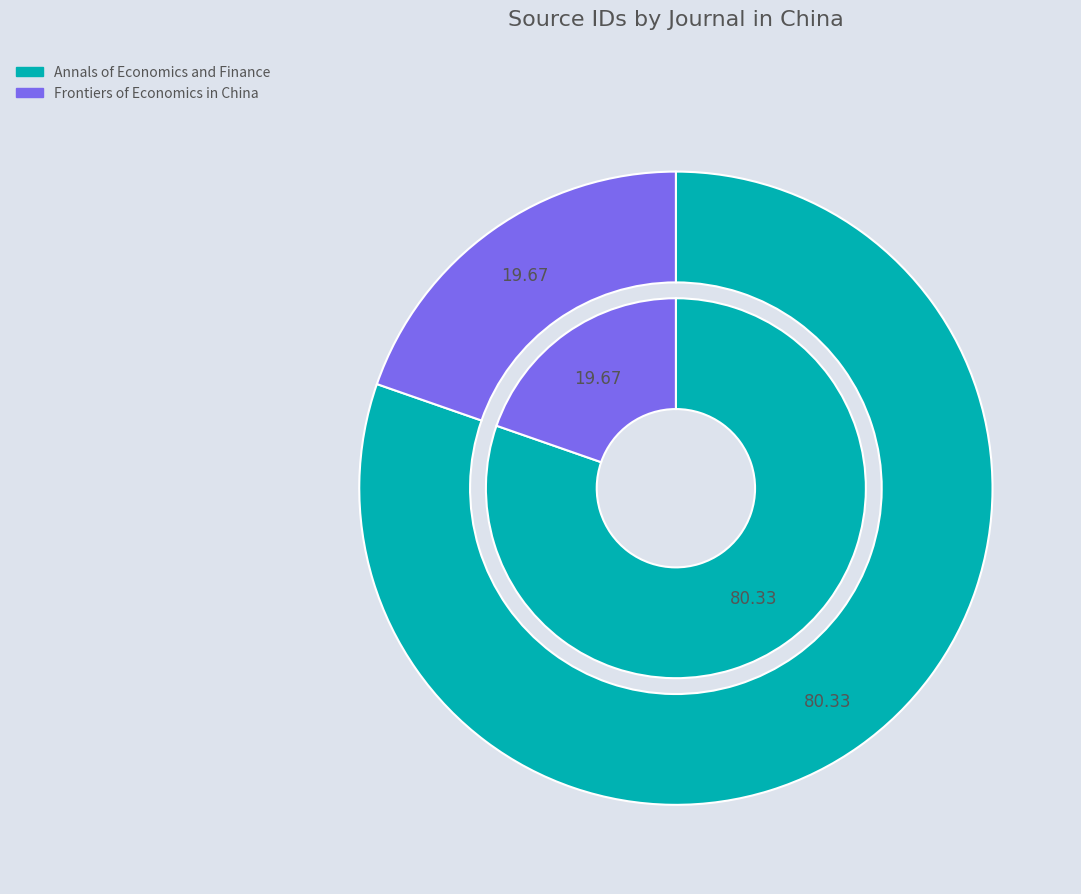

How many slices are in this pie chart?

2